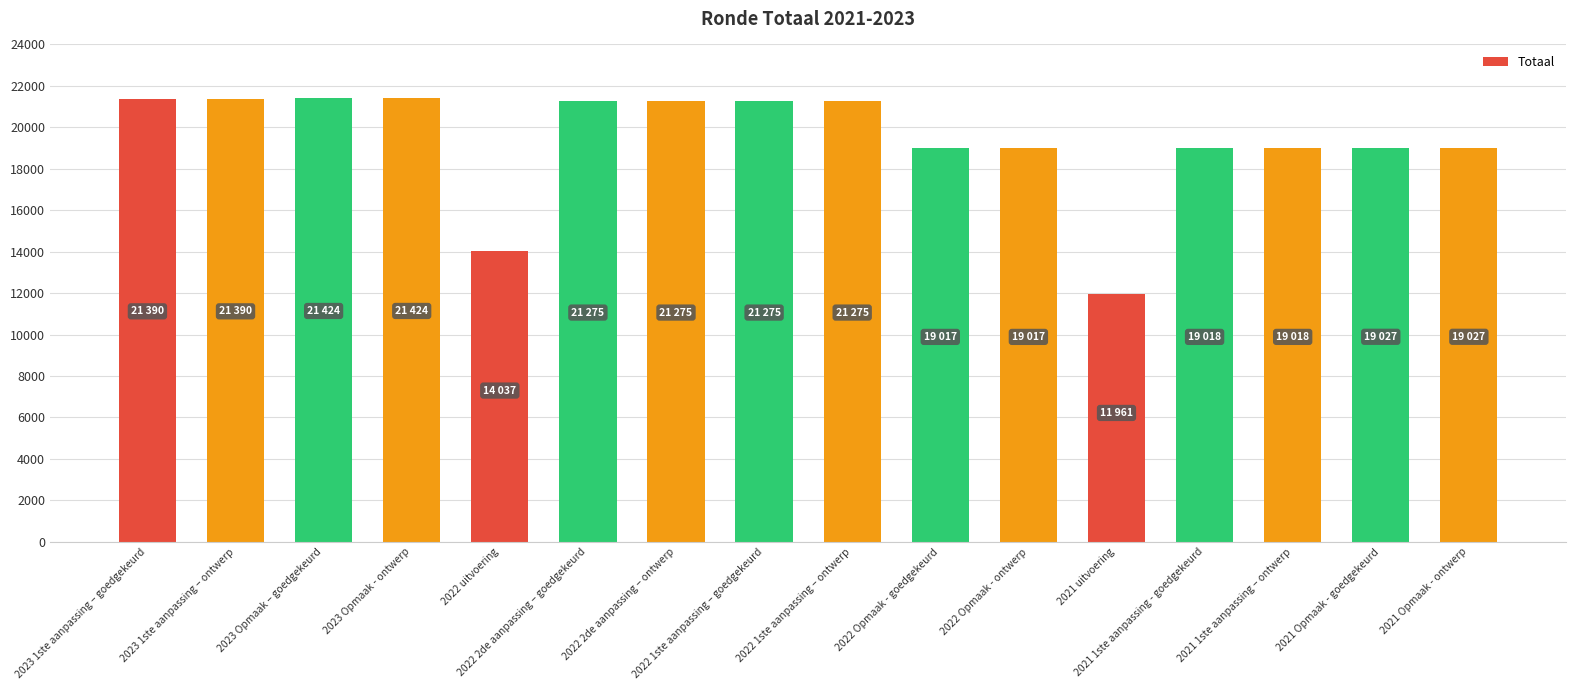

Which label corresponds to the smallest value in the chart?

2021 uitvoering